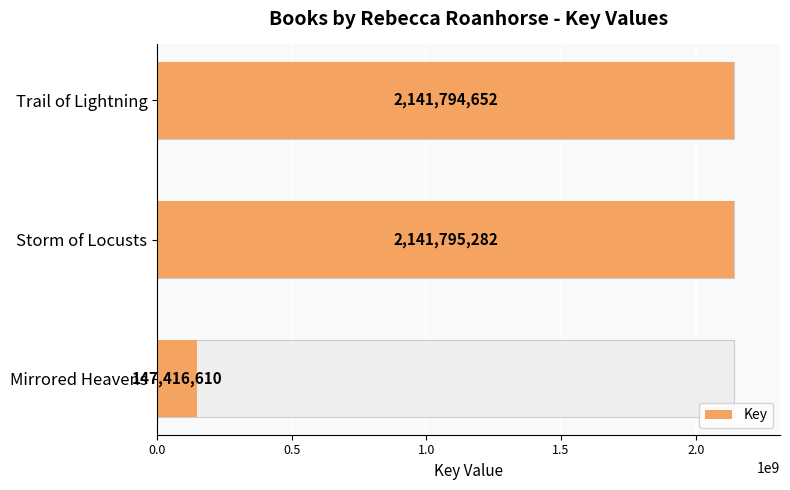

How many bars are there in total?

3